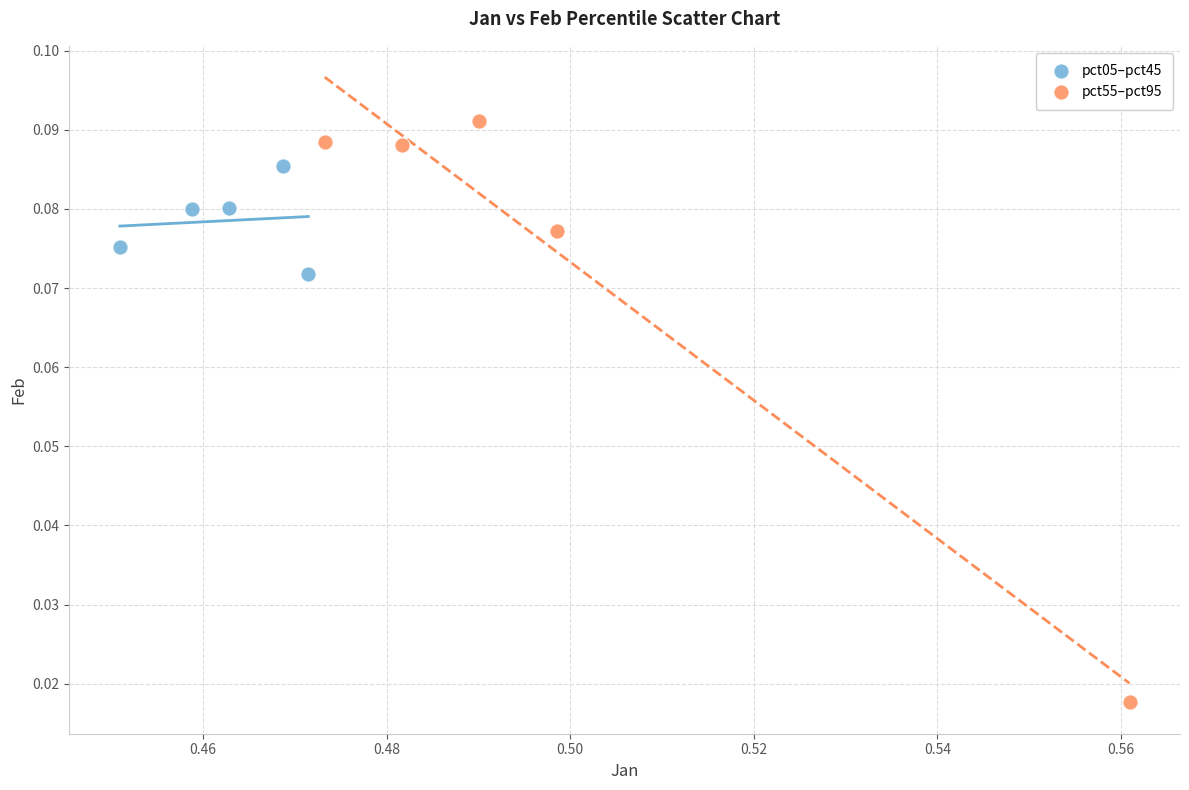

Which series contains the highest Y value?

pct55–pct95